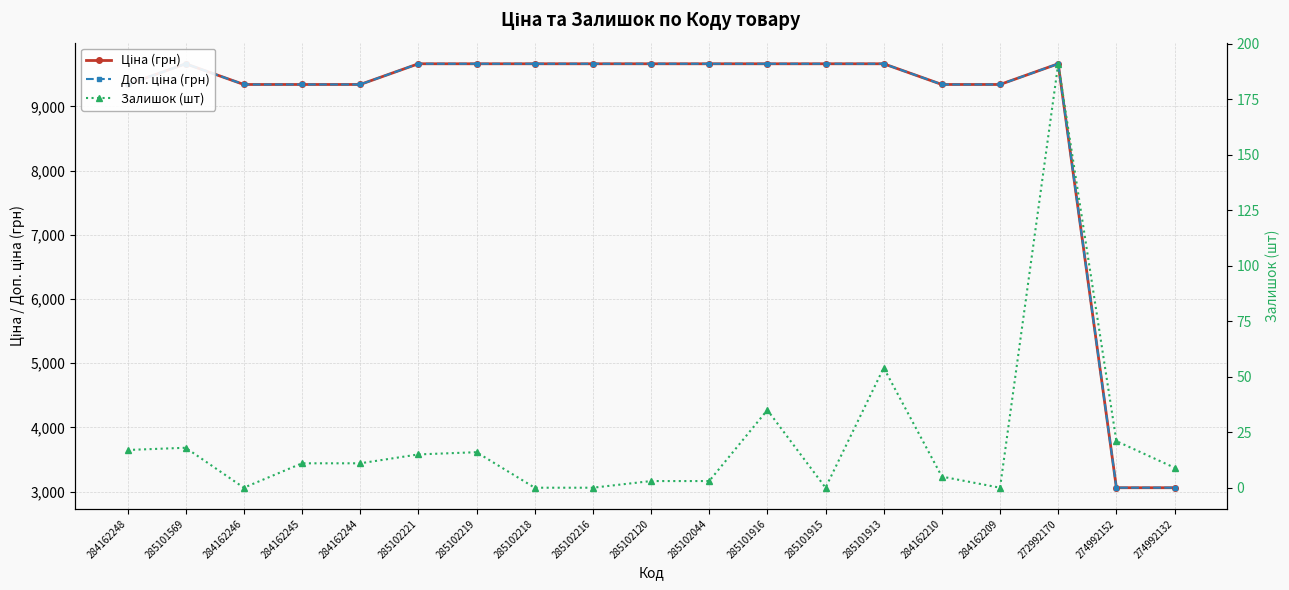

Is the value of Залишок (шт) at 284162210 greater than the value of Доп. ціна (грн) at 272992170?

No